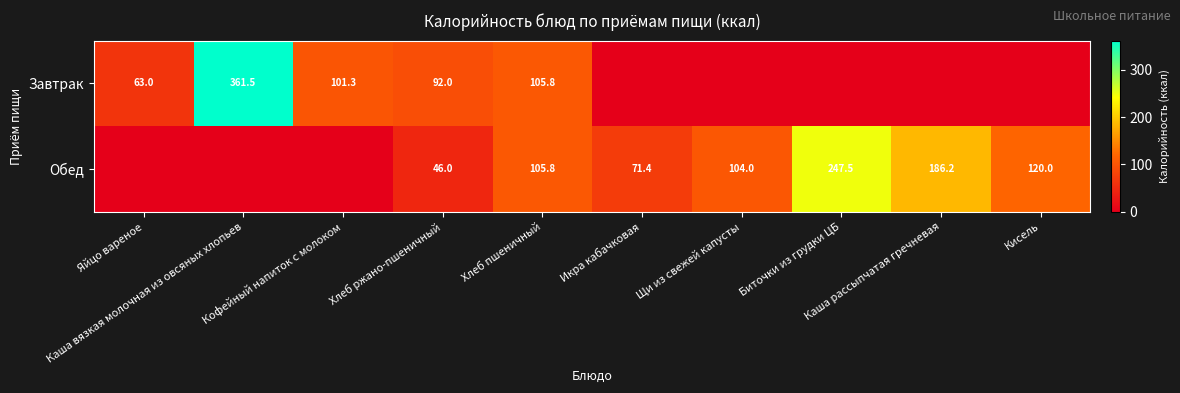

What is the maximum value for Обед?

247.5